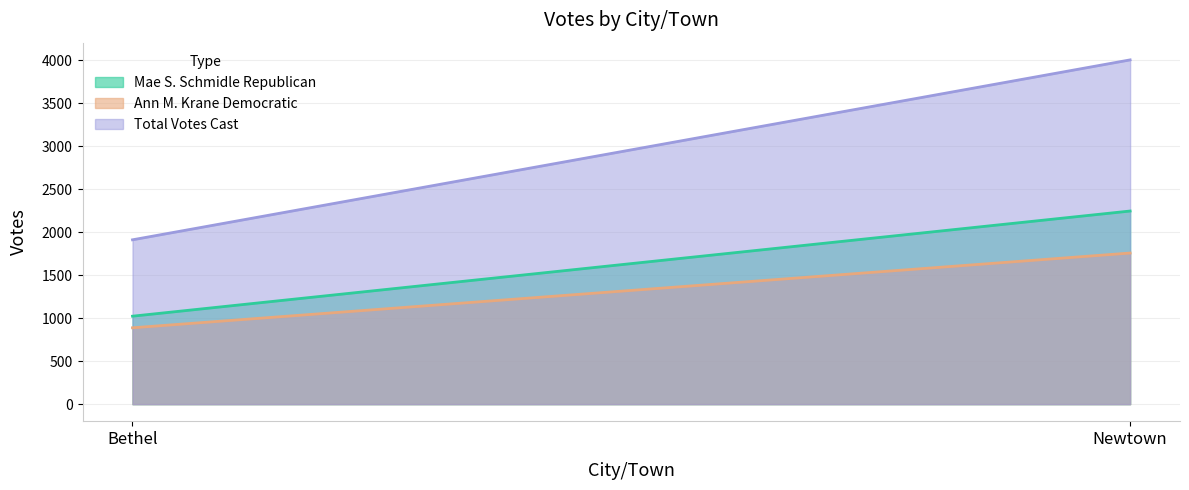

What are all the series names shown in the legend?

Mae S. Schmidle Republican, Ann M. Krane Democratic, Total Votes Cast